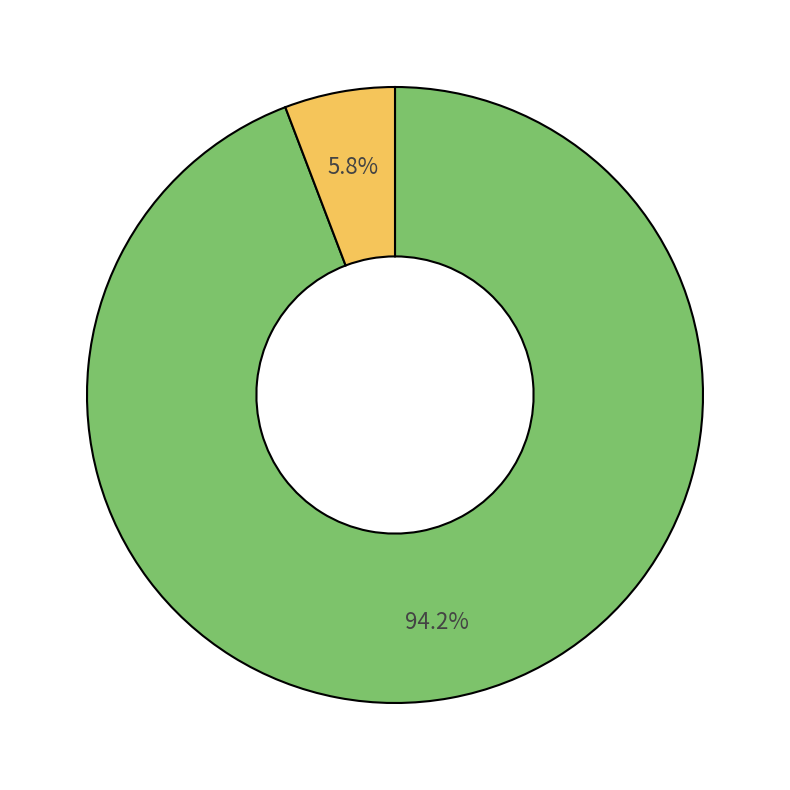

Is there any slice that represents more than half of the pie?

Yes